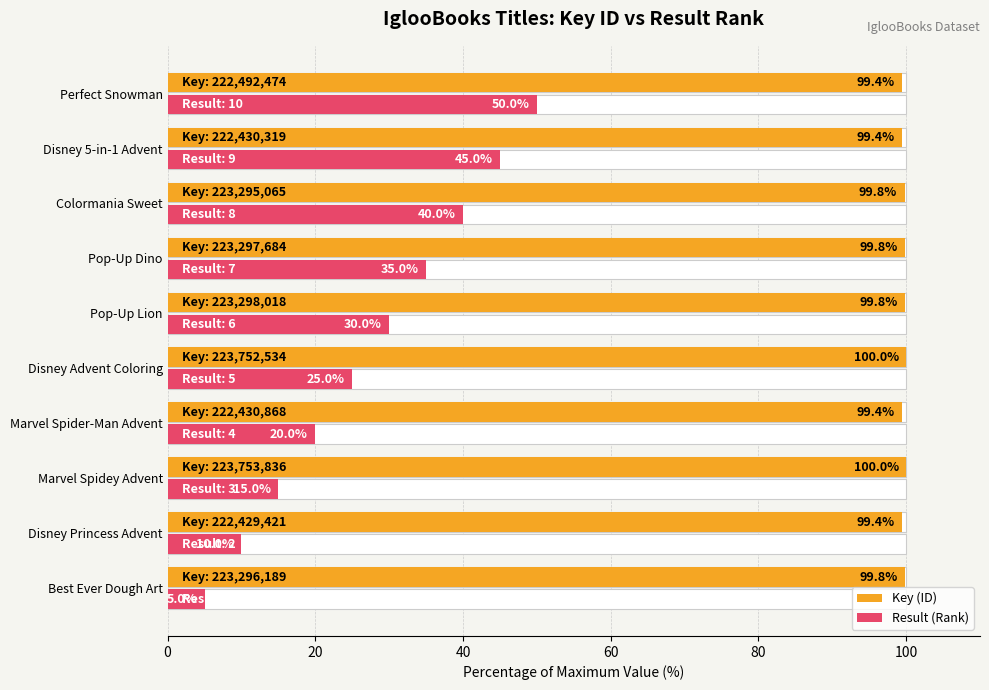

Is the value of Result (Rank) at Marvel Spidey Advent greater than the value of Key (ID) at Disney 5-in-1 Advent?

No